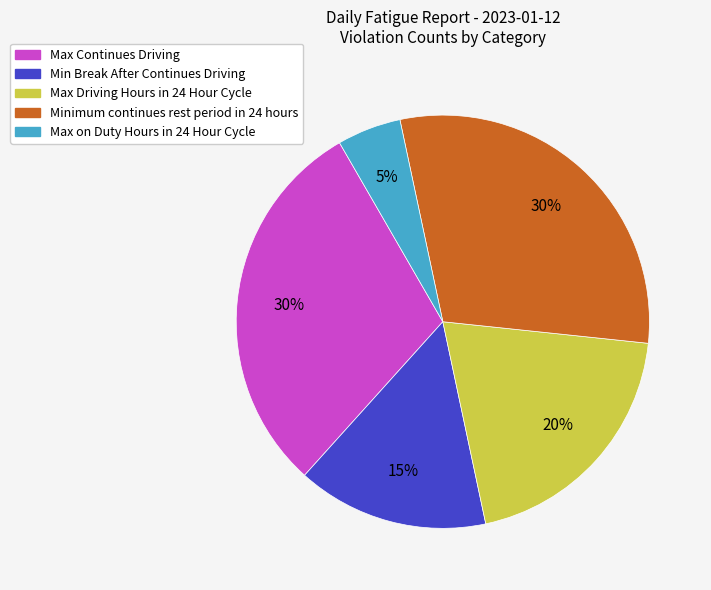

To the nearest percent, what portion does Max Driving Hours in 24 Hour Cycle represent?

20%